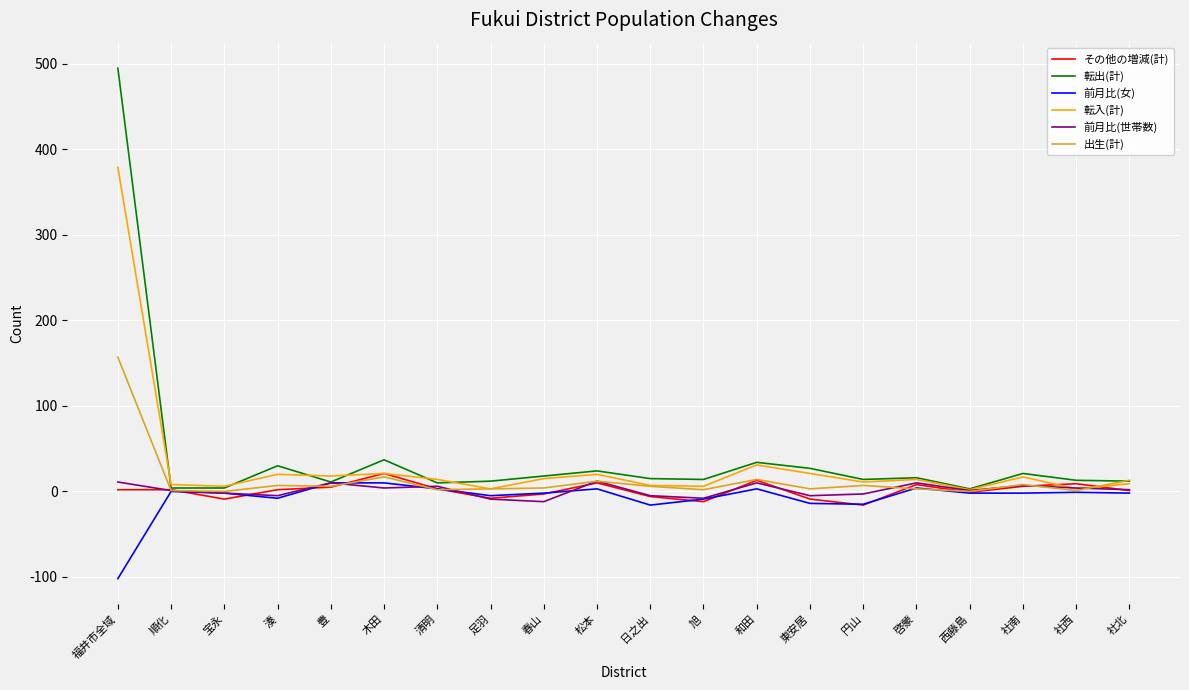

What is the maximum value shown in the chart?

495